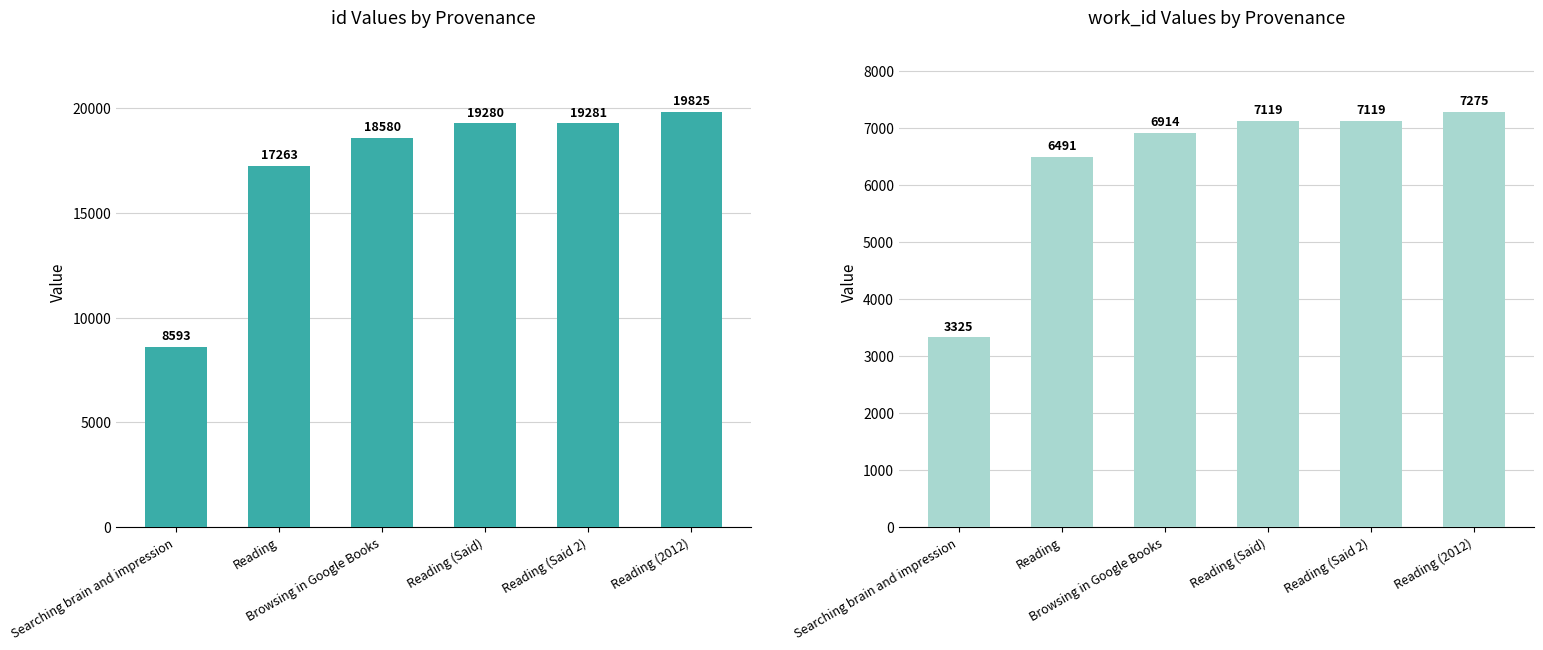

Rank the series by their maximum value, from highest to lowest.

id, work_id